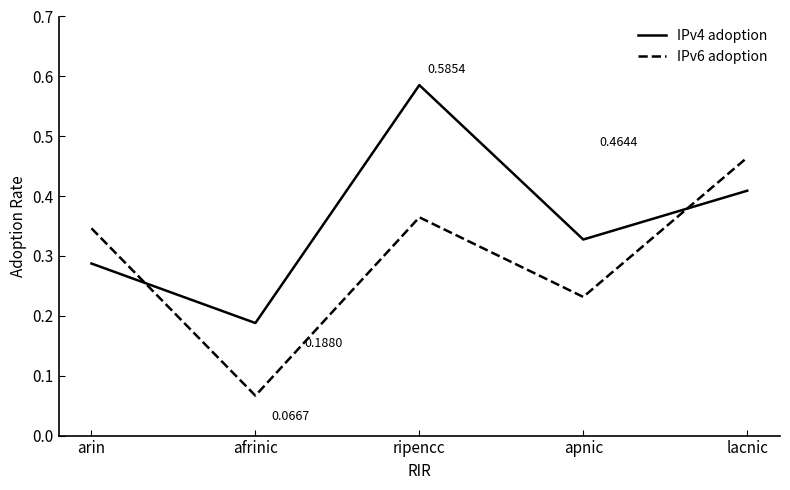

How many times do IPv4 adoption and IPv6 adoption cross each other?

2